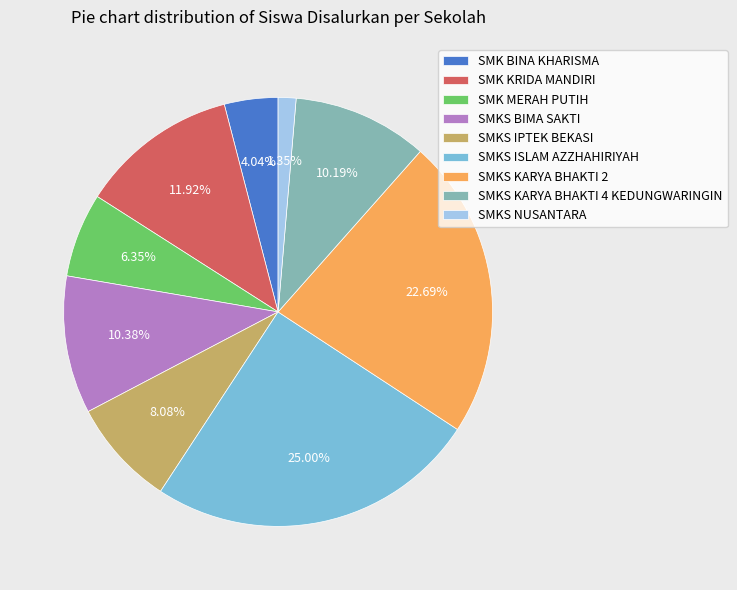

What percentage is NOT represented by SMKS BIMA SAKTI?

89.6%